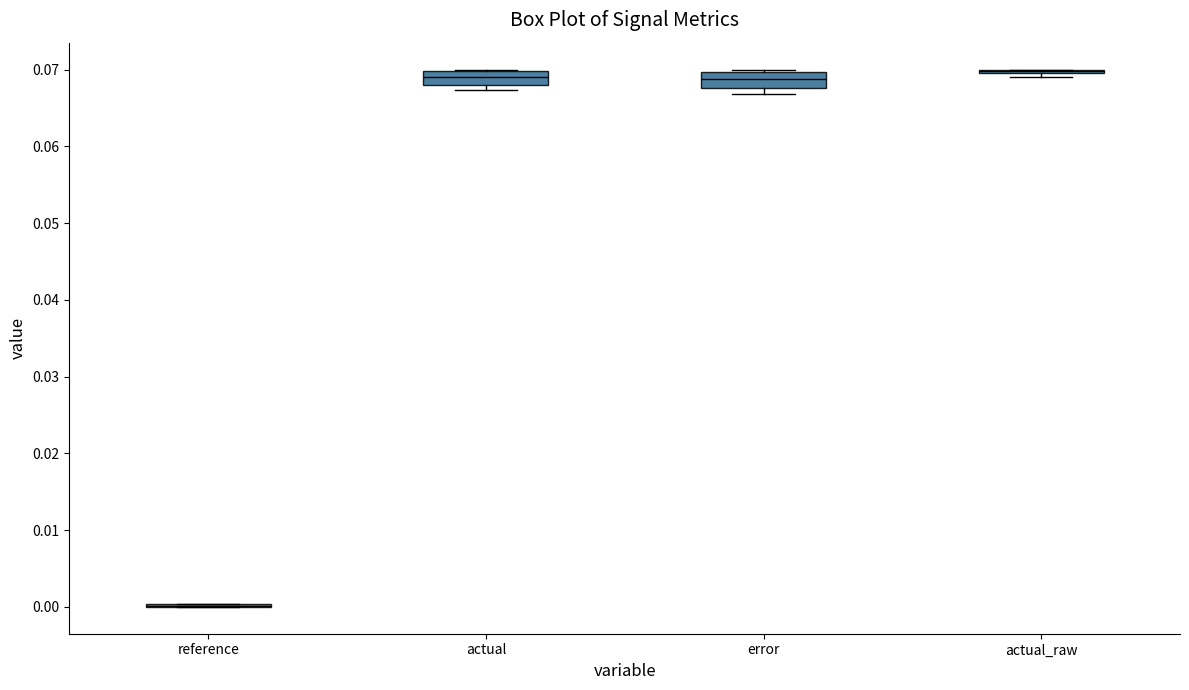

Where is the lower edge of the box for error on the y-axis? The values are not printed on the chart, so give them approximately, as read against the axis.

0.068